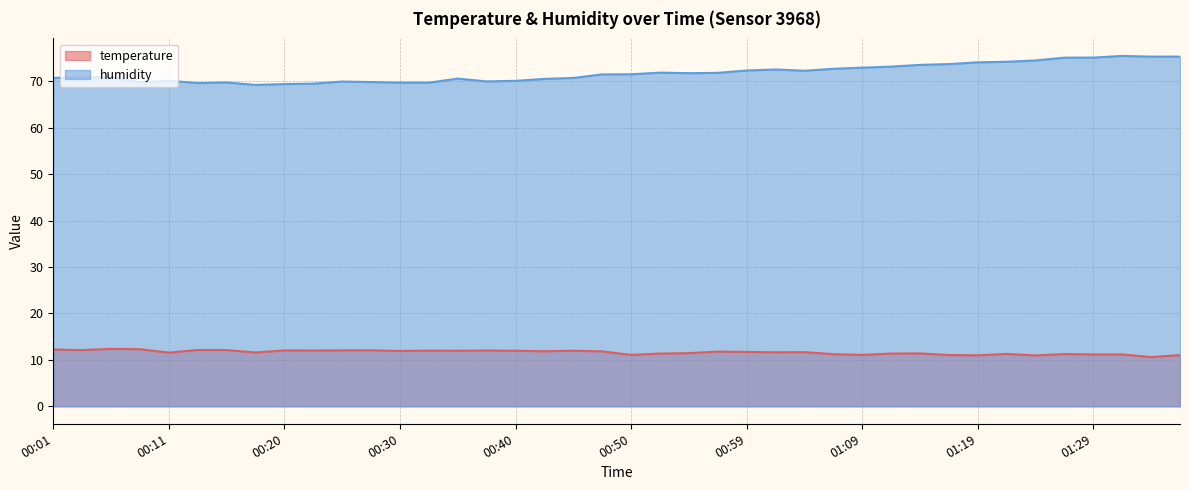

What is the highest value of the humidity series?

75.5